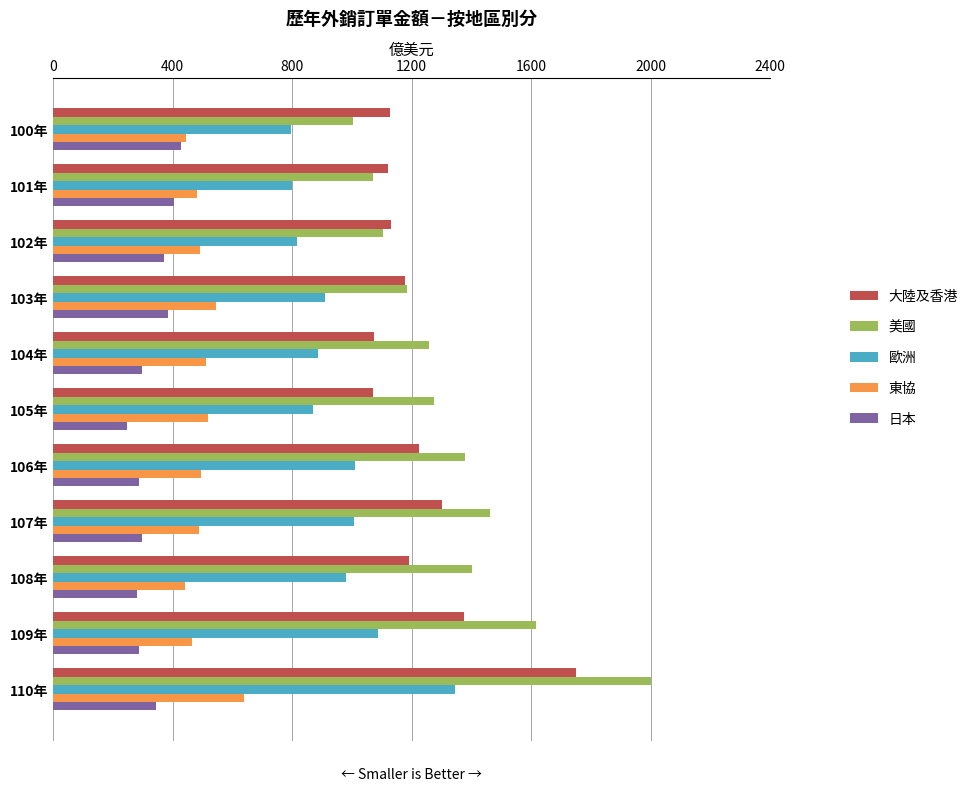

Which series has the widest spread of values?

美國